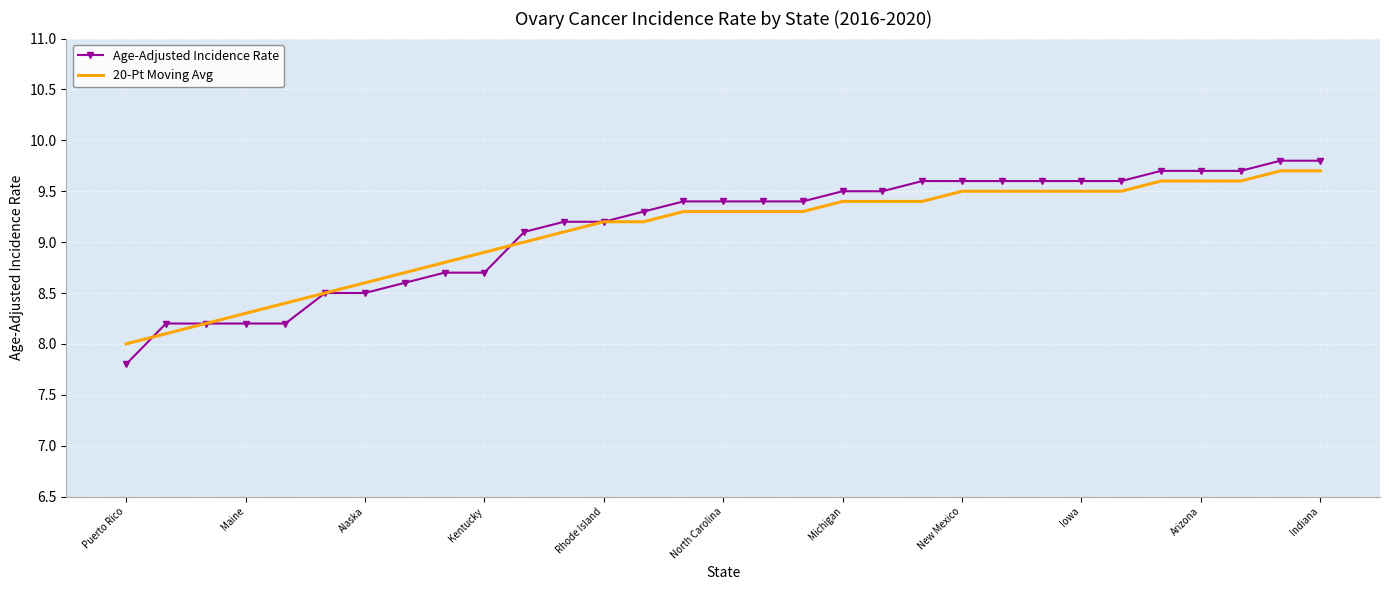

What is the minimum value for Age-Adjusted Incidence Rate?

7.8